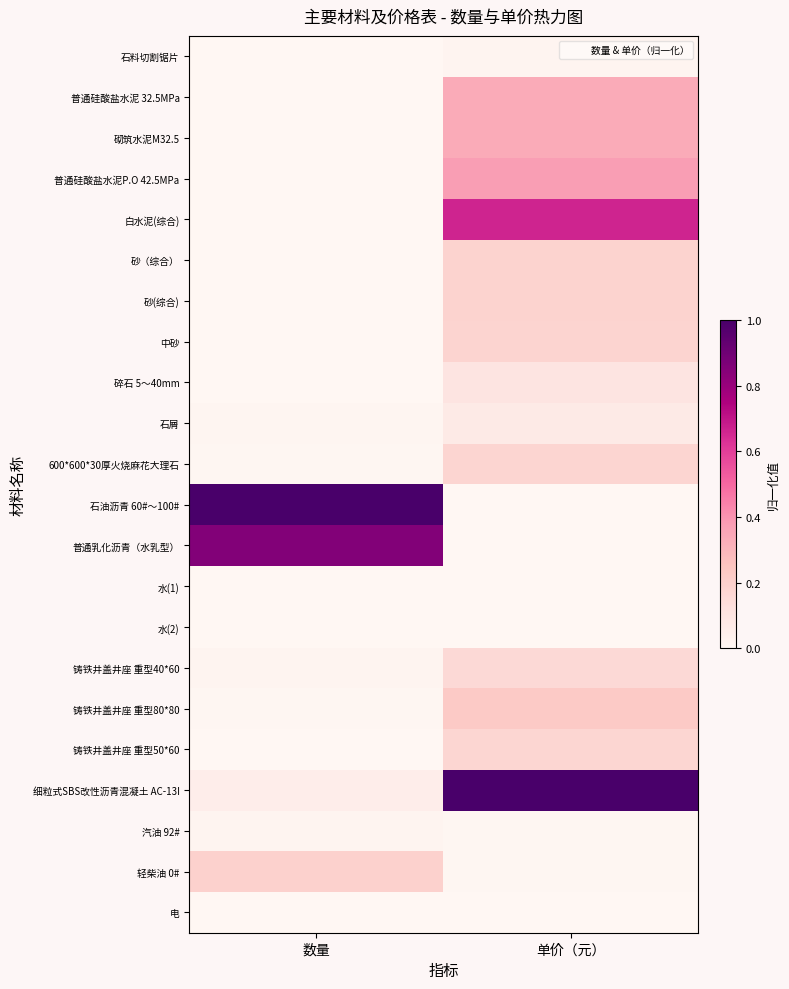

Rank the series by their maximum value, from lowest to highest.

电, 水(1), 水(2), 汽油 92#, 石料切割锯片, 石屑, 碎石 5～40mm, 铸铁井盖井座 重型40*60, 铸铁井盖井座 重型50*60, 600*600*30厚火烧麻花大理石, 中砂, 砂（综合）, 砂(综合), 轻柴油 0#, 铸铁井盖井座 重型80*80, 普通硅酸盐水泥 32.5MPa, 砌筑水泥M32.5, 普通硅酸盐水泥P.O 42.5MPa, 白水泥(综合), 普通乳化沥青（水乳型）, 石油沥青 60#～100#, 细粒式SBS改性沥青混凝土 AC-13I